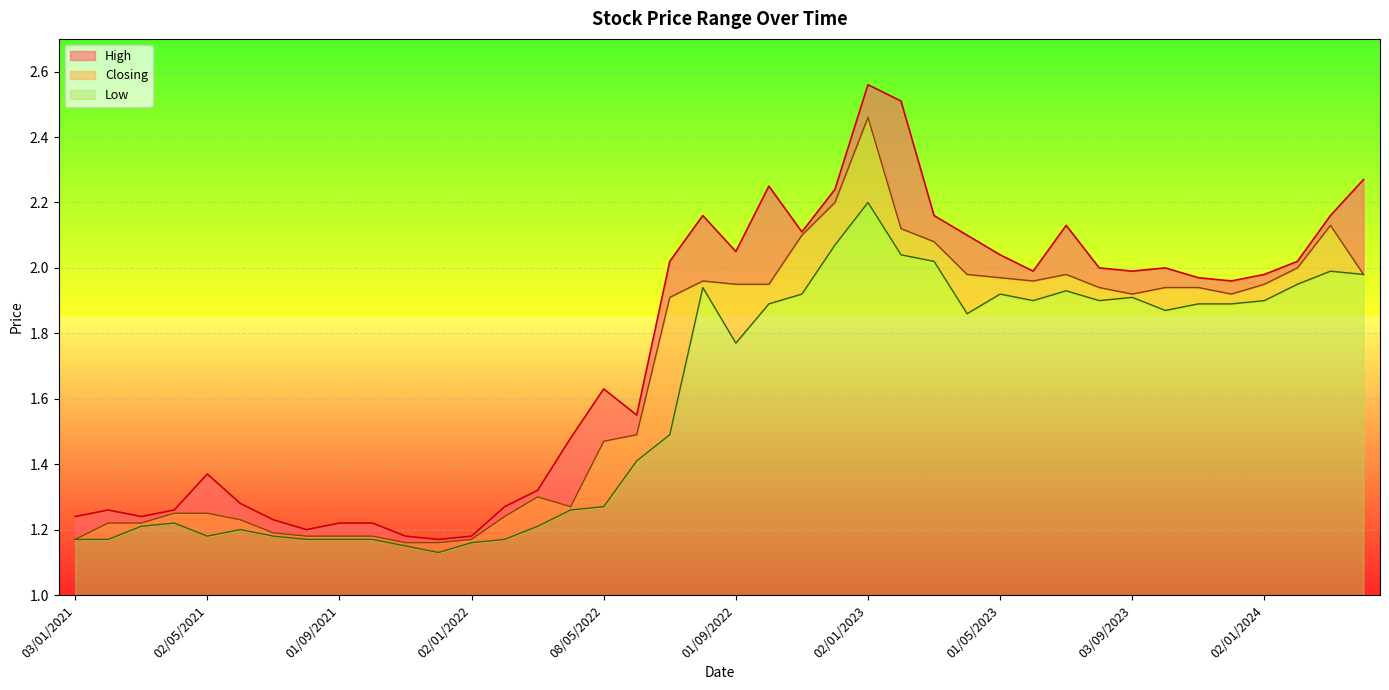

What are all the series names shown in the legend?

High, Closing, Low